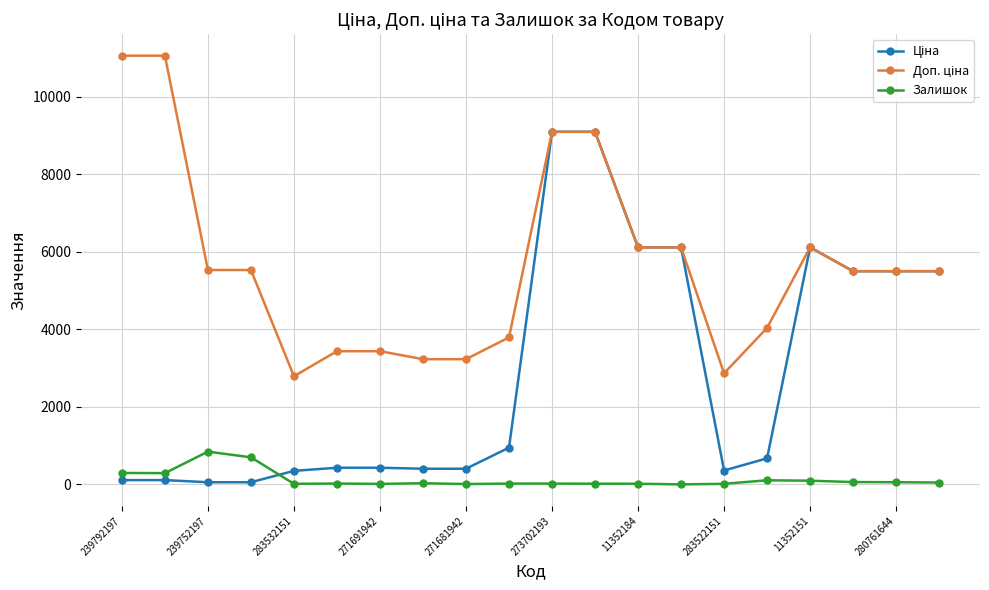

What is the difference between the maximum and minimum values in the Залишок series?

845.0